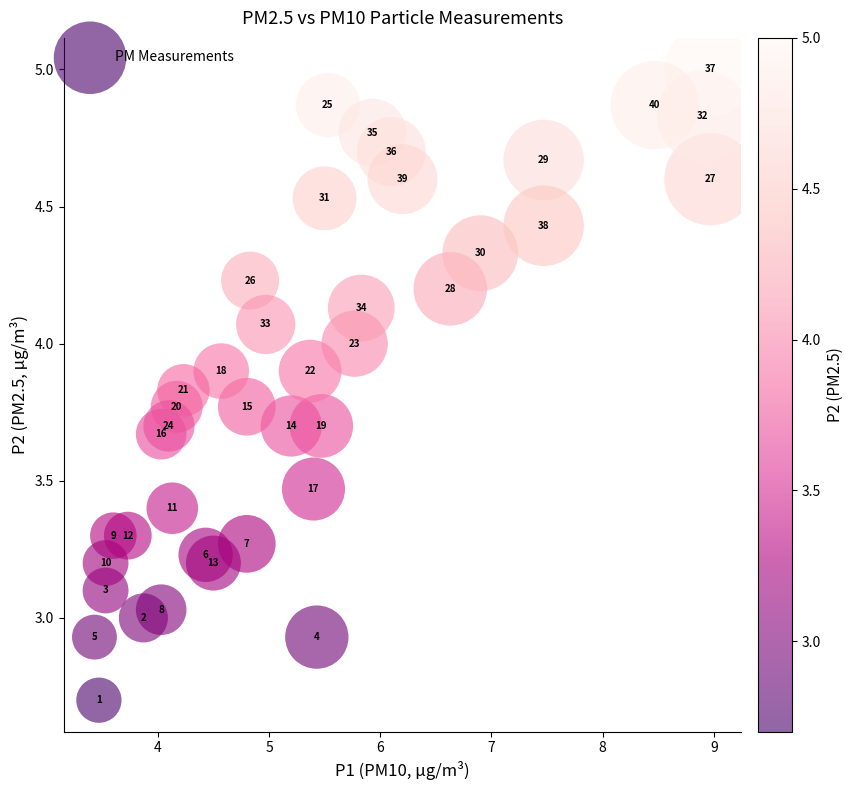

What is the range of X values (max minus min)?

5.5